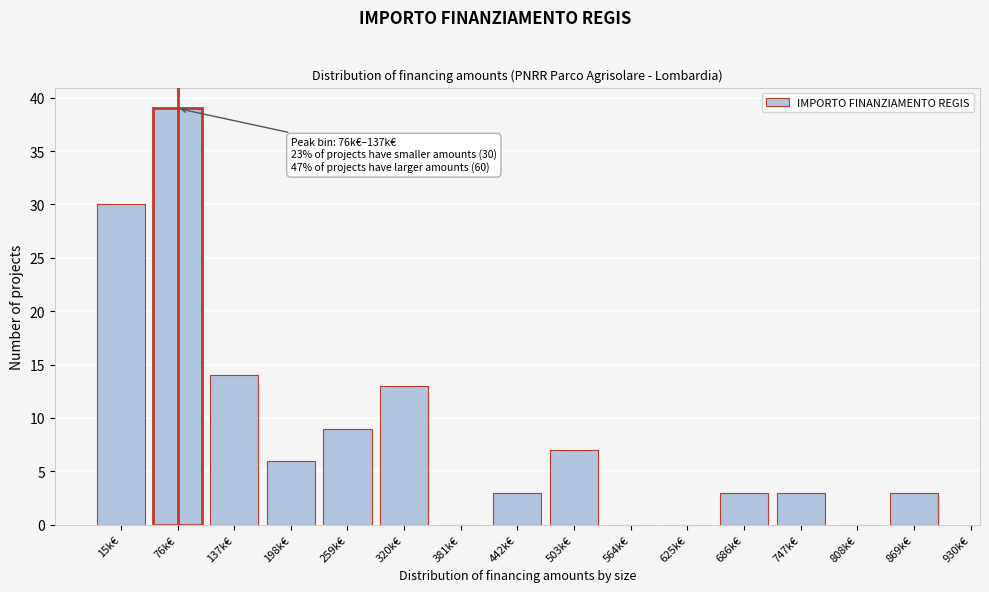

Reading left to right, list all the values displayed in this chart.

15k€=30	76k€=39	137k€=14	198k€=6	259k€=9	320k€=13	381k€=0	442k€=3	503k€=7	564k€=0	625k€=0	686k€=3	747k€=3	808k€=0	869k€=3